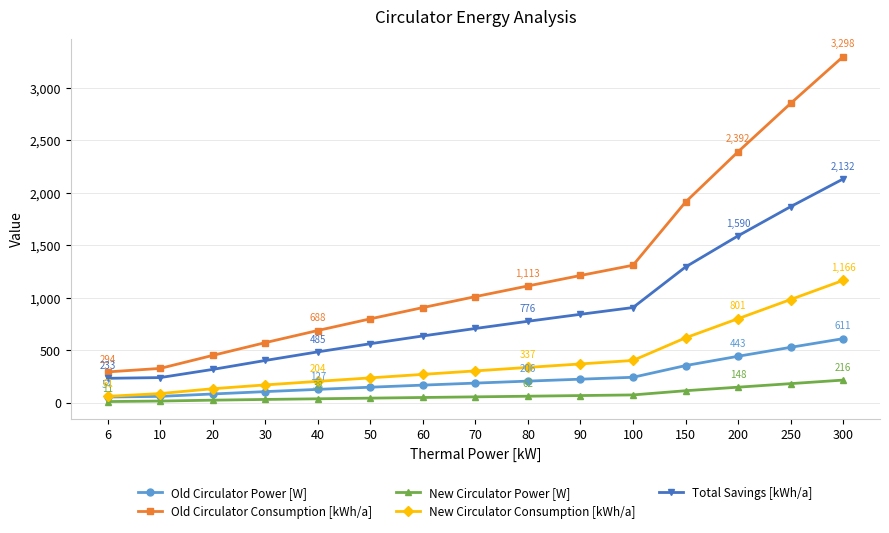

The value of New Circulator Consumption [kWh/a] at 80 is 117.2. True or false?

False